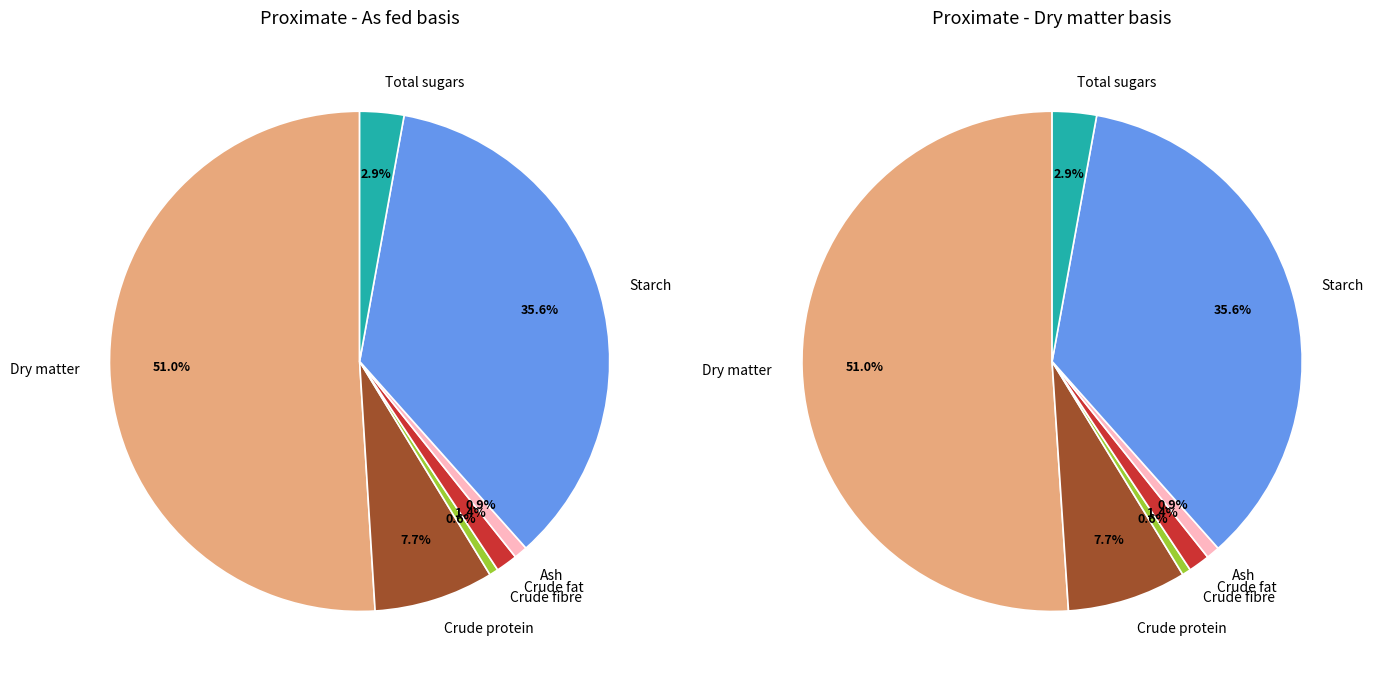

Rank the categories by On DM value from highest to lowest.

Dry matter, Starch, Crude protein, Total sugars, Crude fat, Ash, Crude fibre